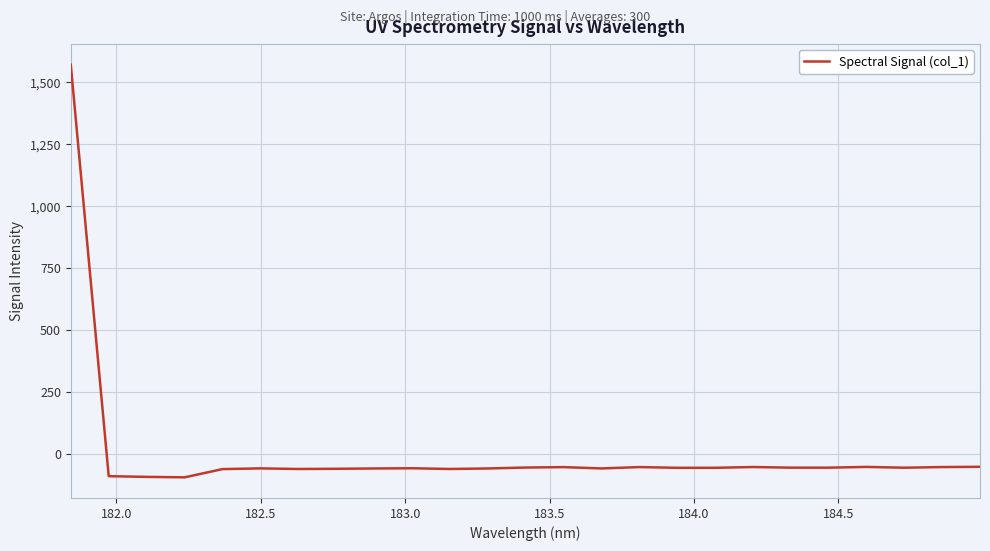

What is the smallest value displayed?

-95.3